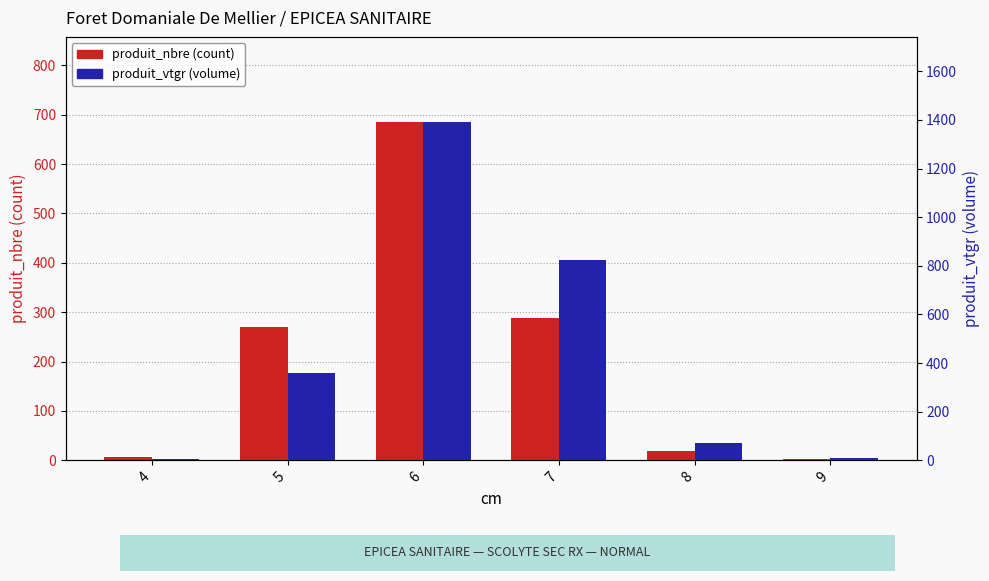

Reading left to right, what are all the values shown in this chart?

produit_nbre: 6.0	270.0	686.0	288.0	19.0	2.0
produit_vtgr: 4.5	360.8	1393.2	825.5	72.5	9.2